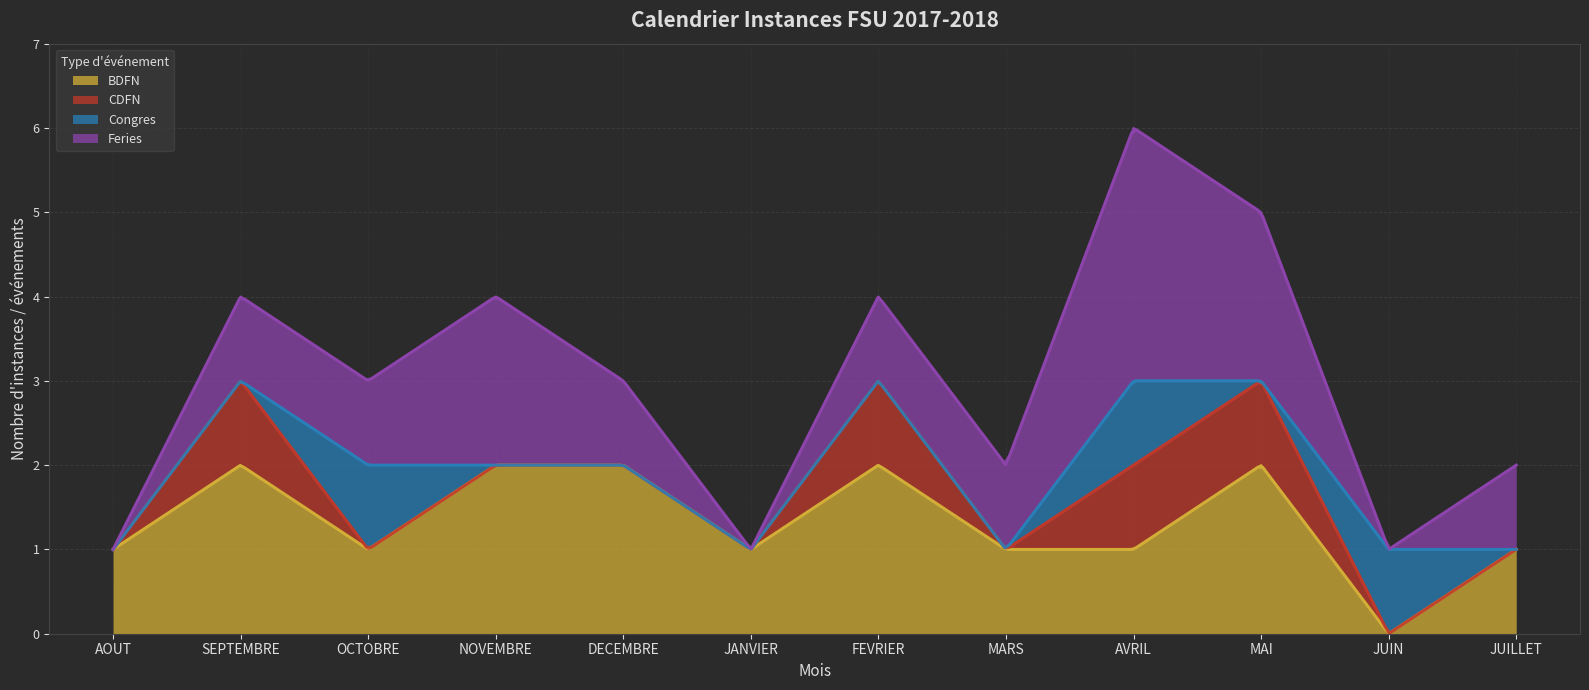

What is the greatest value displayed?

3